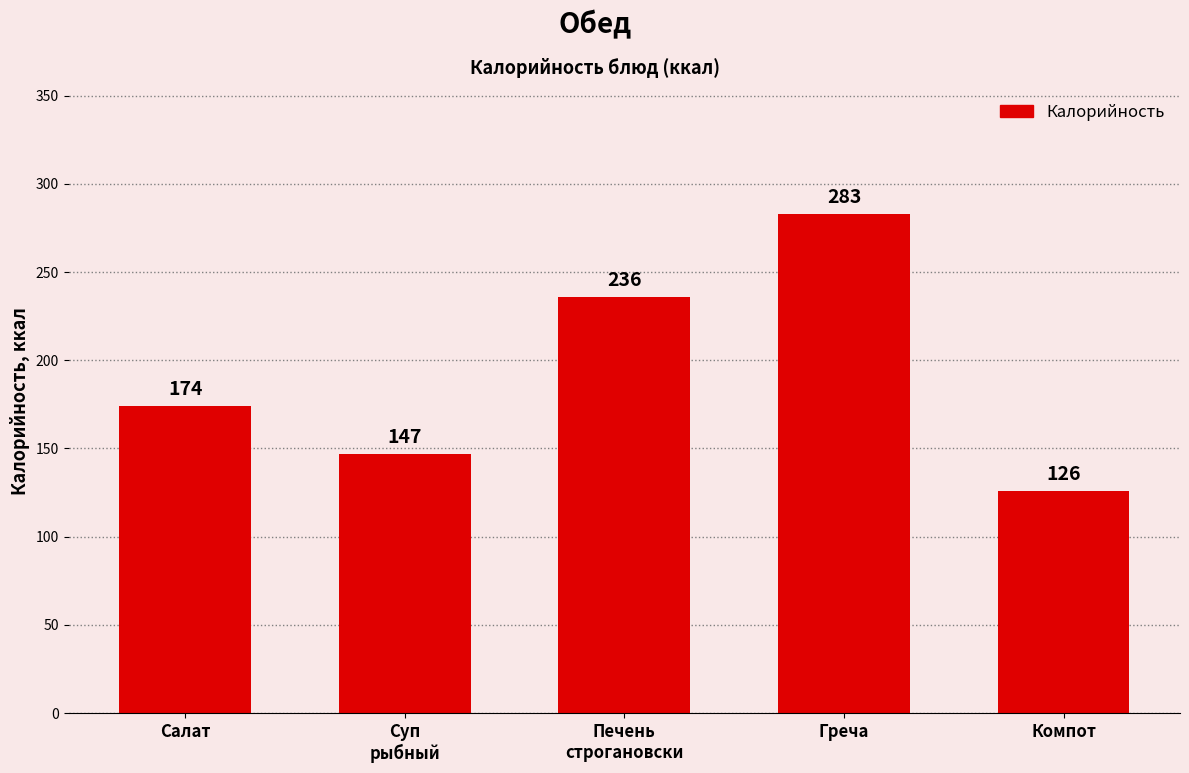

Count the number of data series in this chart.

1